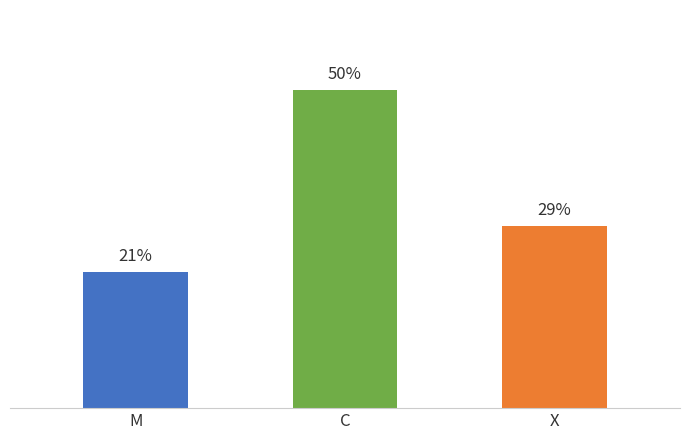

Is it true that the value at M is 3?

False